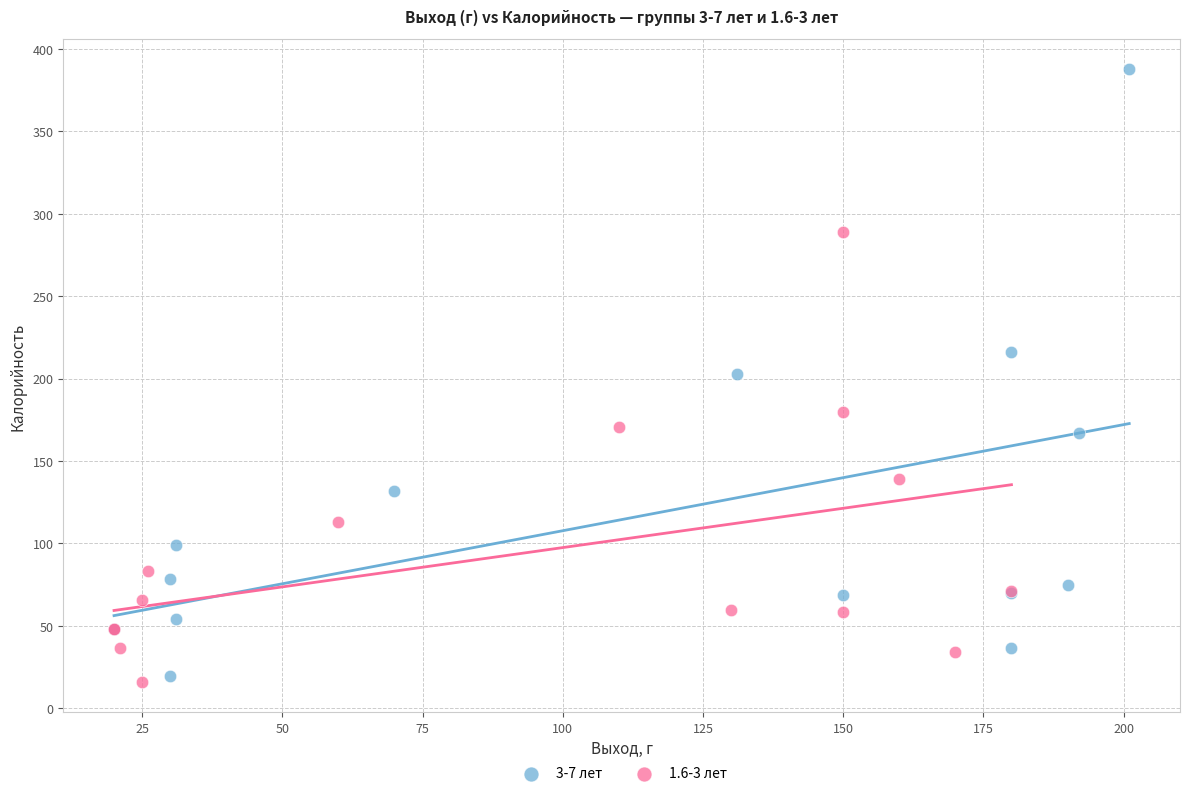

Which series contains the highest Y value?

3-7 лет